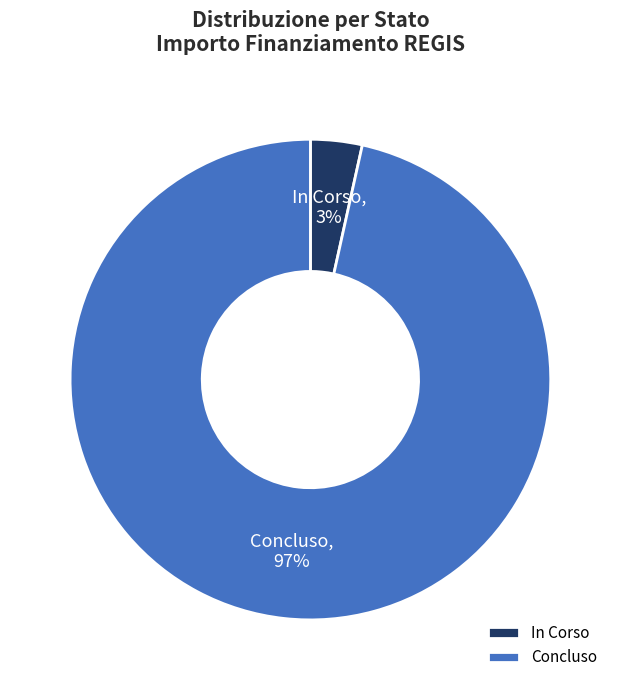

To the nearest percent, what percentage of the pie is Concluso?

97%